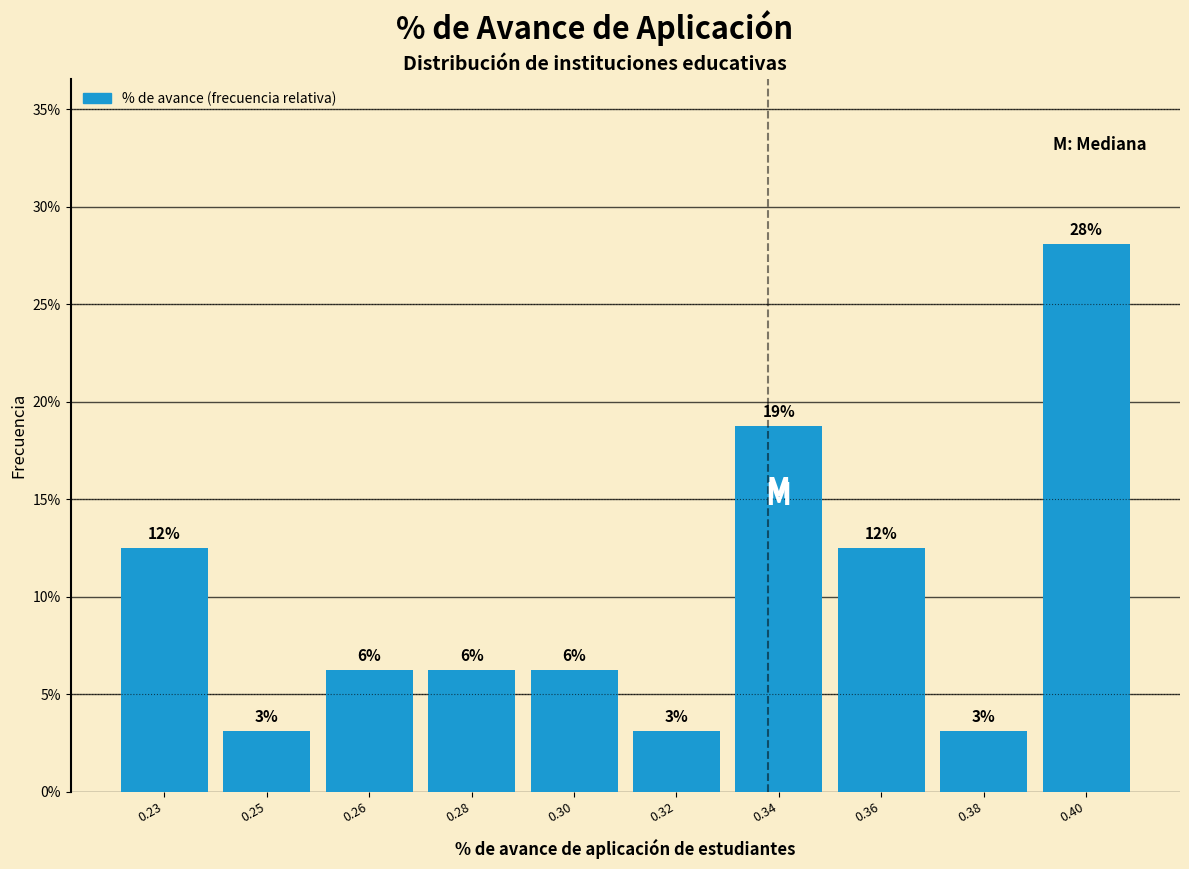

How many bars are there in total?

10